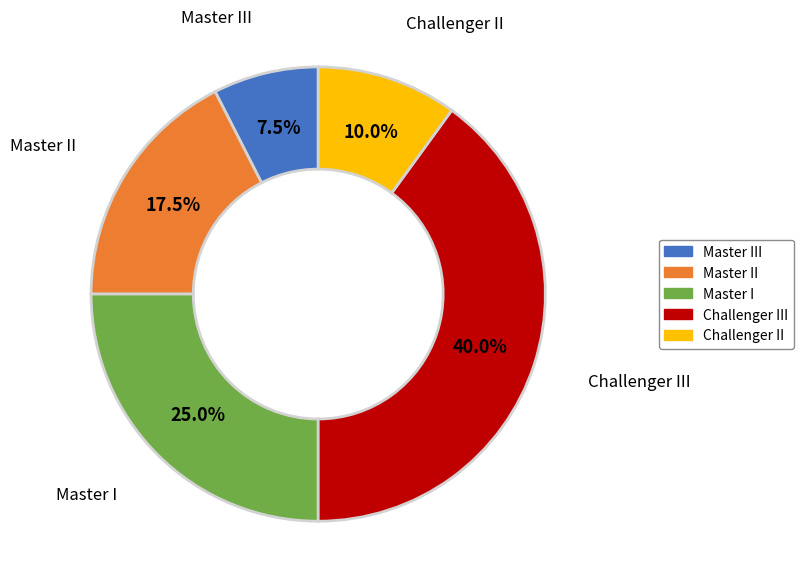

Does any single category account for the majority?

No